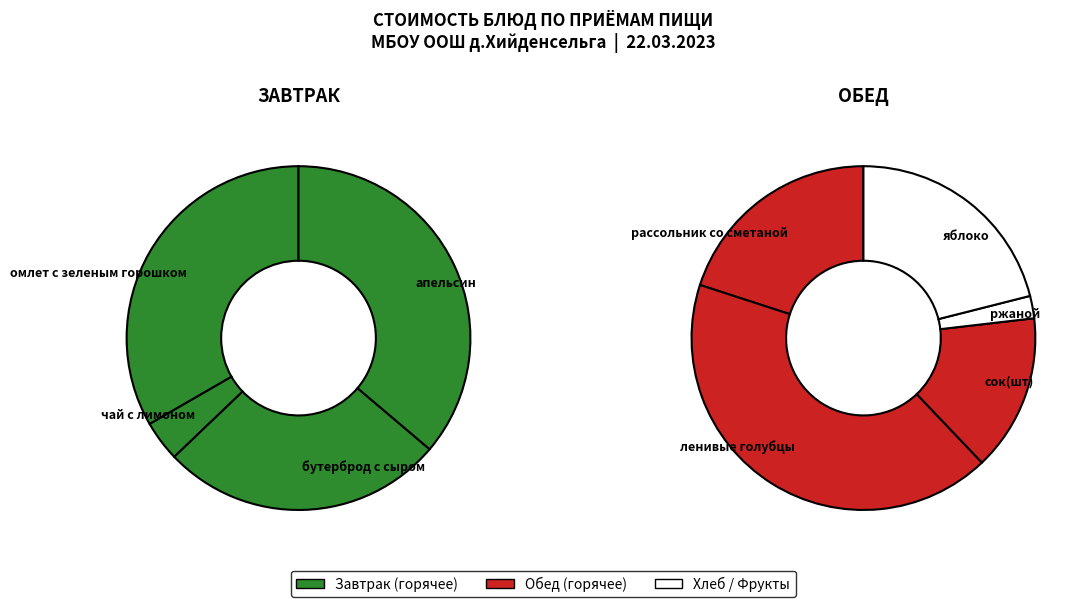

True or false: ржаной accounts for 16% of the total.

False